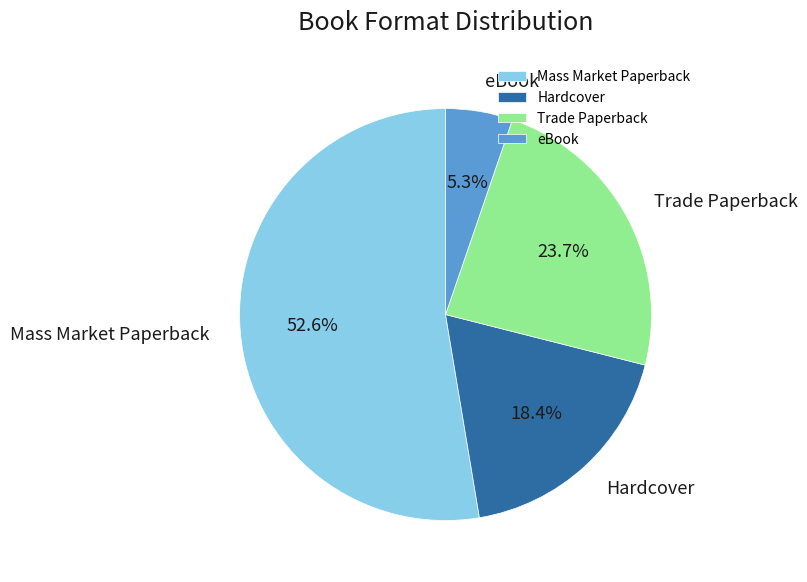

Does eBook account for over 50% of the chart?

No